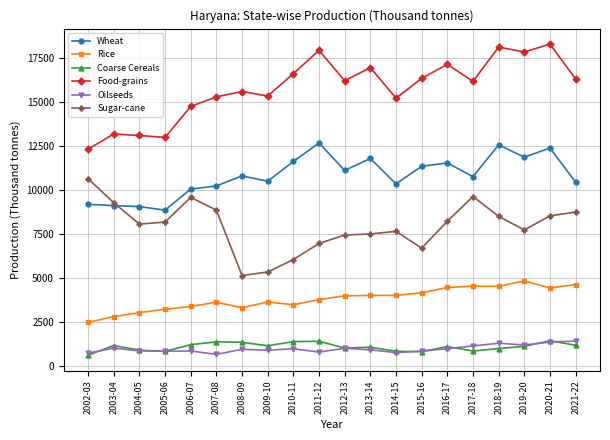

Between 2009-10 and 2013-14, which series saw the biggest shift?

Sugar-cane